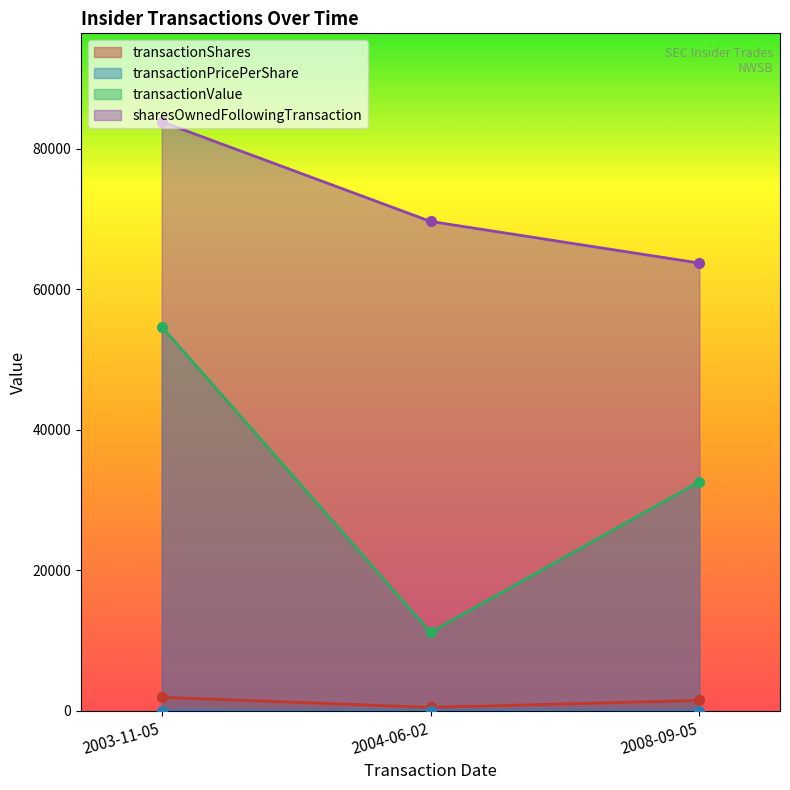

Reading left to right, list all the values displayed in this chart.

transactionShares: 1953.0	500.0	1500.0
transactionPricePerShare: 28.0	22.3	21.7
transactionValue: 54684.0	11170.0	32610.0
sharesOwnedFollowingTransaction: 83838.0	69650.0	63725.0